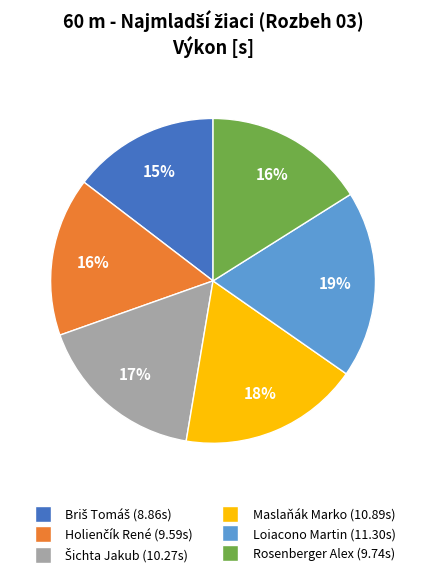

Does Rosenberger Alex account for over 50% of the chart?

No